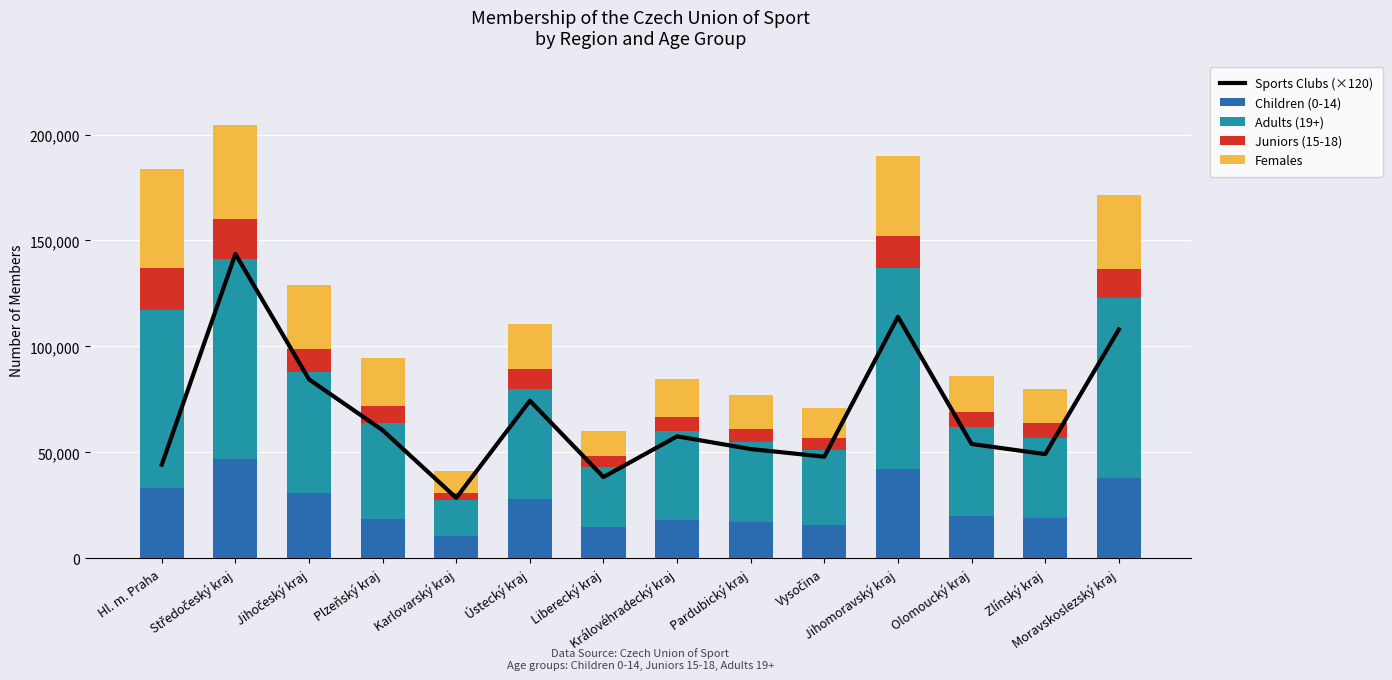

Which series changed the most between Jihočeský kraj and Pardubický kraj?

Sports Clubs (×120)